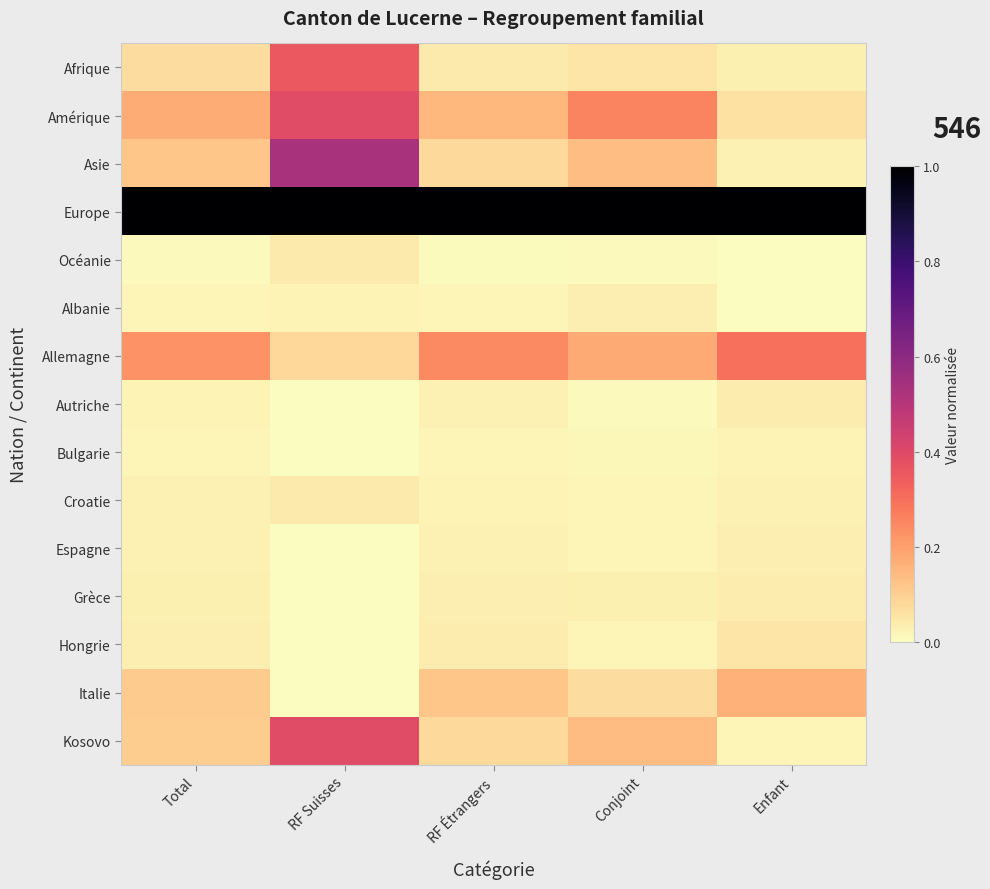

Between Enfant and RF Suisses, which is larger?

RF Suisses